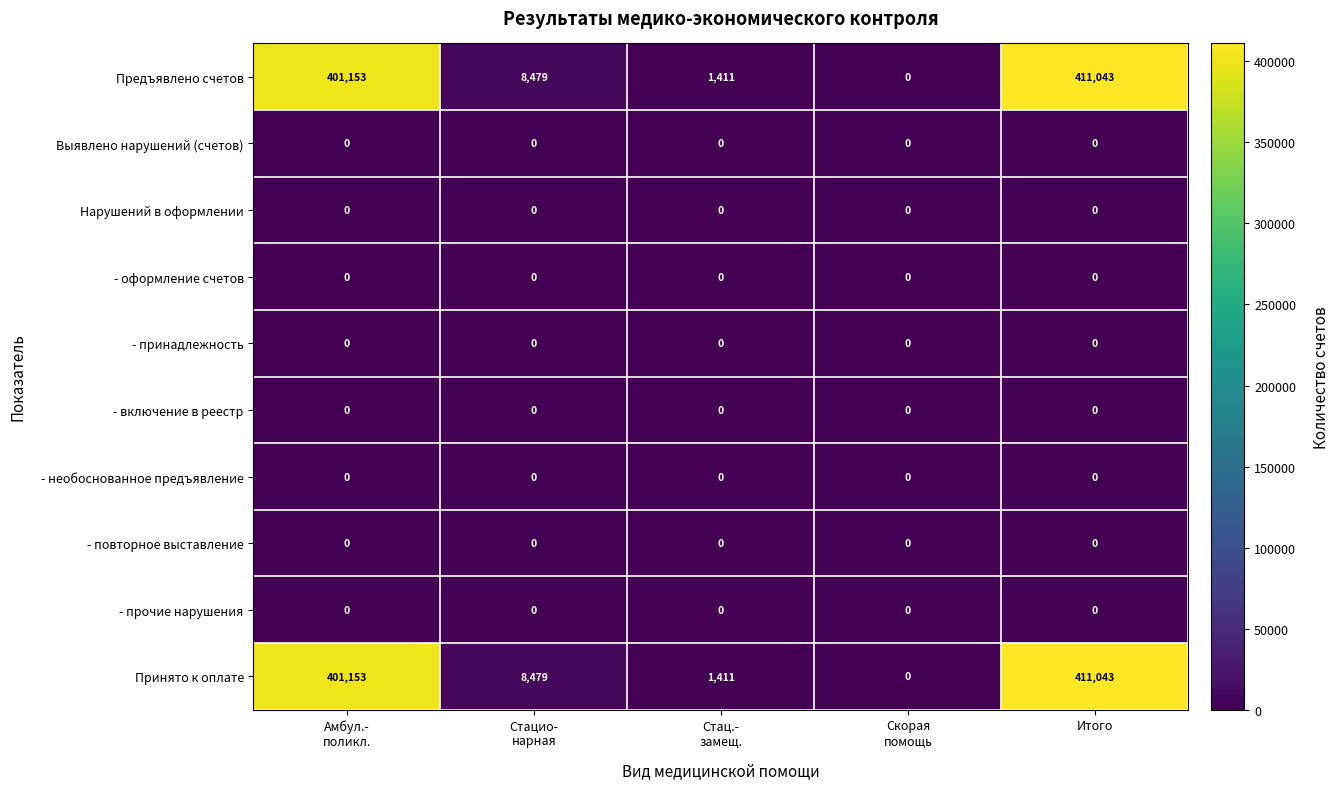

What is the greatest value displayed?

411043